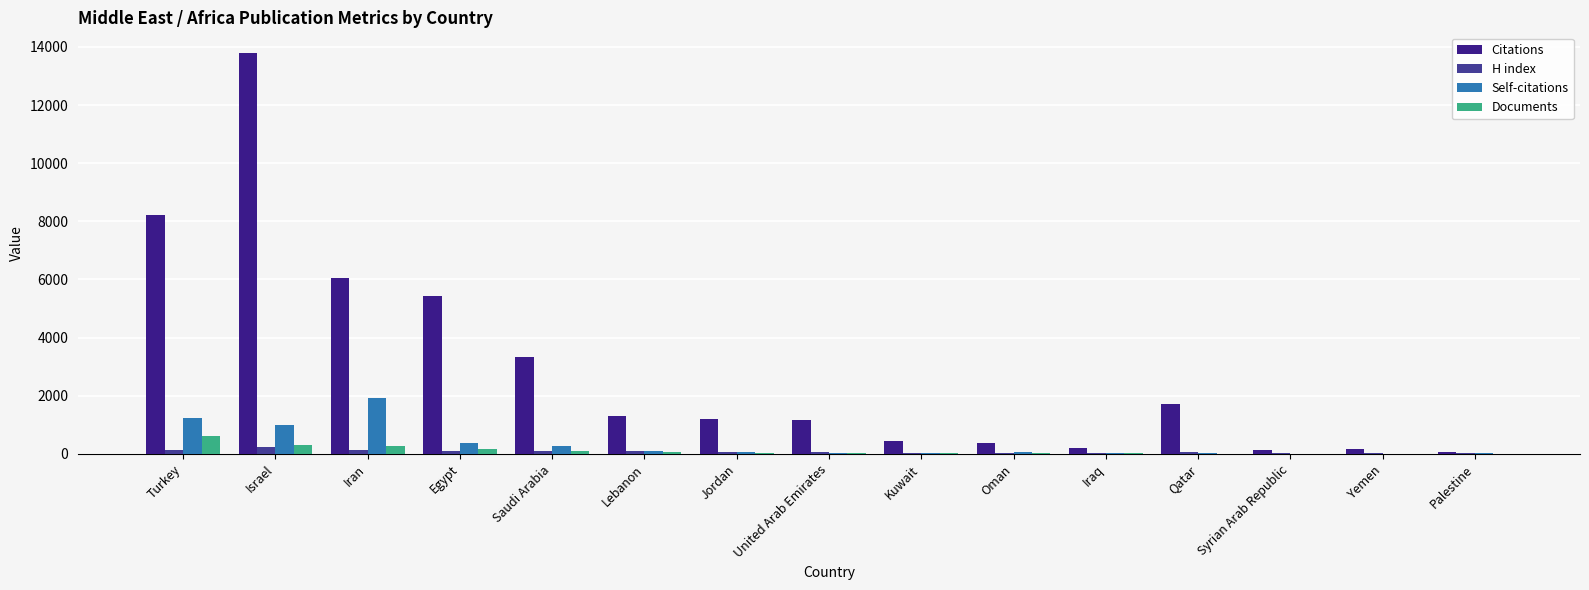

At how many categories does at least one series exceed 6653?

2